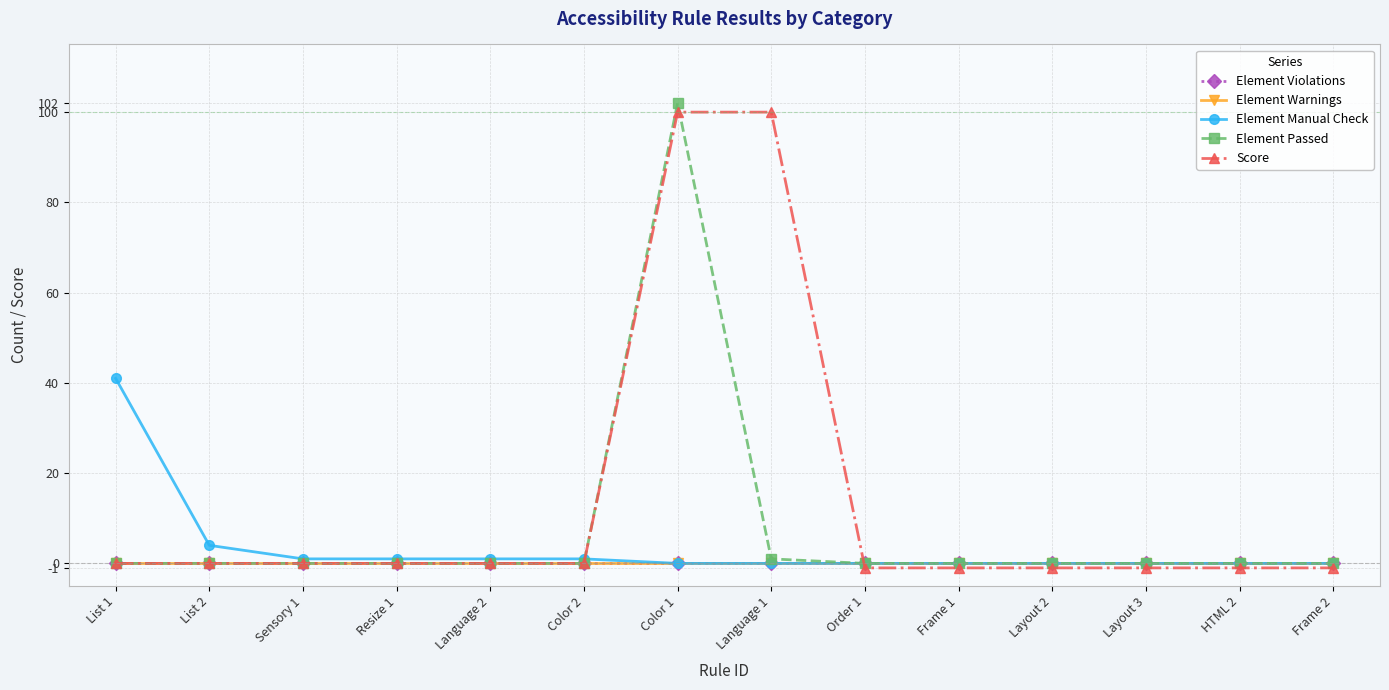

At which category is the sum across all series the highest?

Color 1